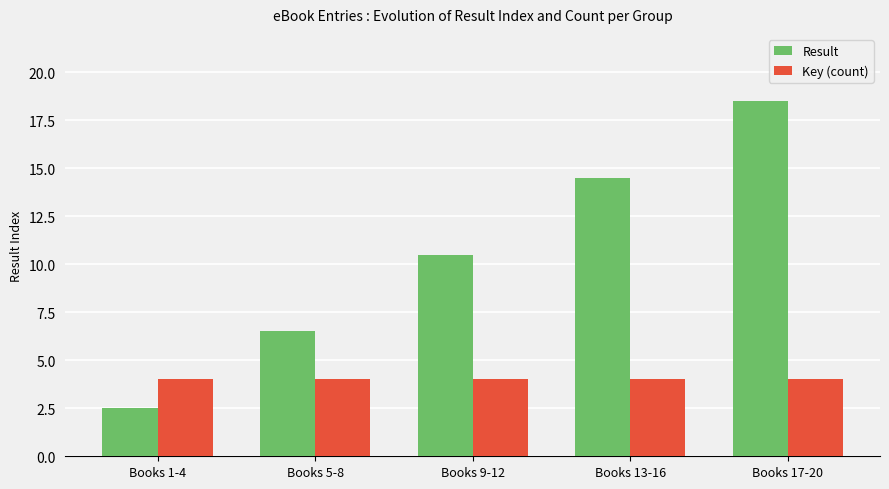

True or false: Key (count) has a value of 4.0 at Books 5-8.

True